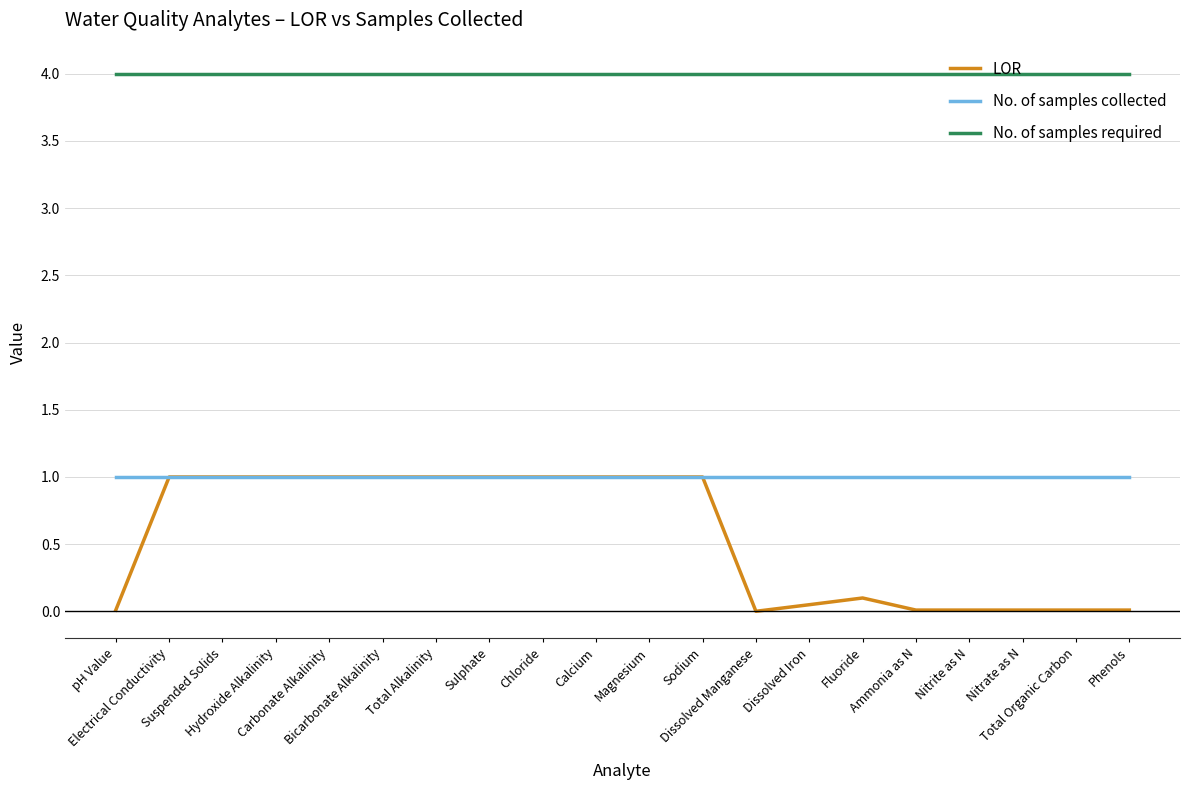

Which series has the largest range (max minus min)?

LOR